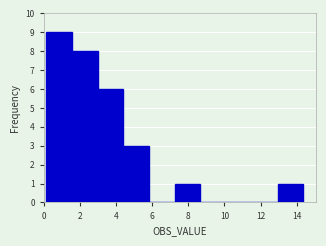

What is the height of the bar covering 3.0 to 4.4 on the x-axis? Neither the bar edges nor the heights are printed on the chart, so give them approximately, as read against the axes.

6